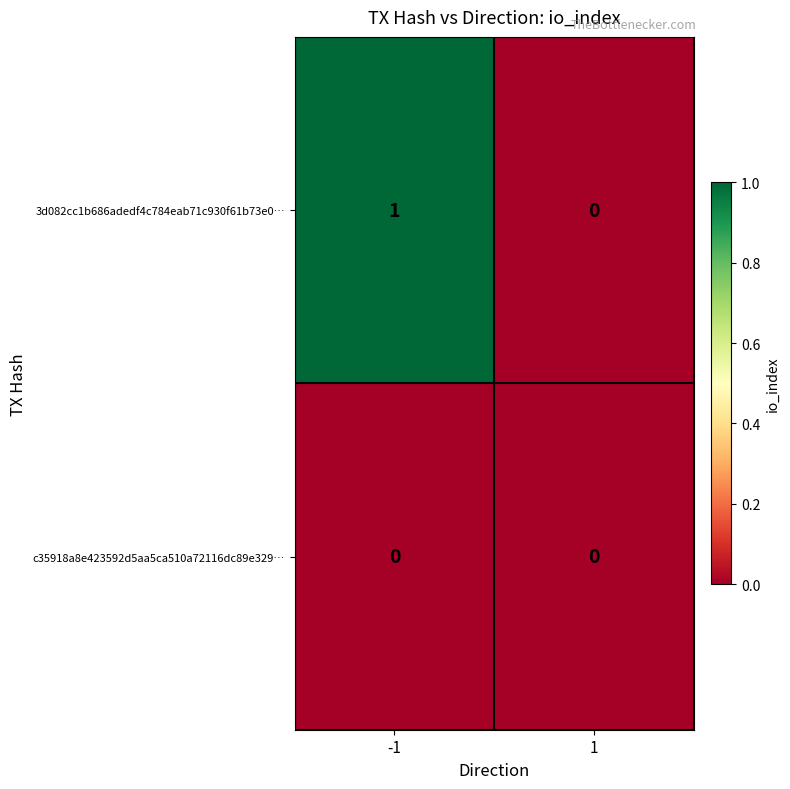

True or false: c35918a8e423592d5aa5ca510a72116dc89e329… has a value of 0 at 1.

True